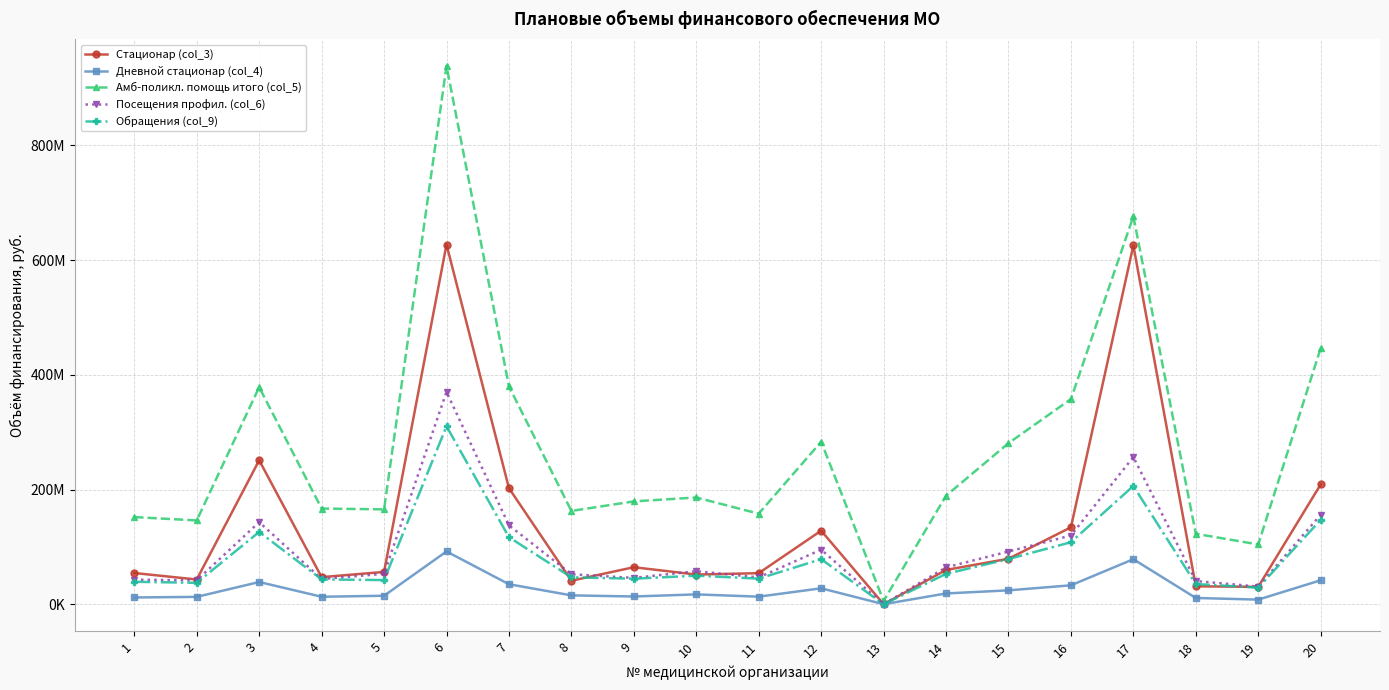

What are all the series names shown in the legend?

Стационар (col_3), Дневной стационар (col_4), Амб-поликл. помощь итого (col_5), Посещения профил. (col_6), Обращения (col_9)